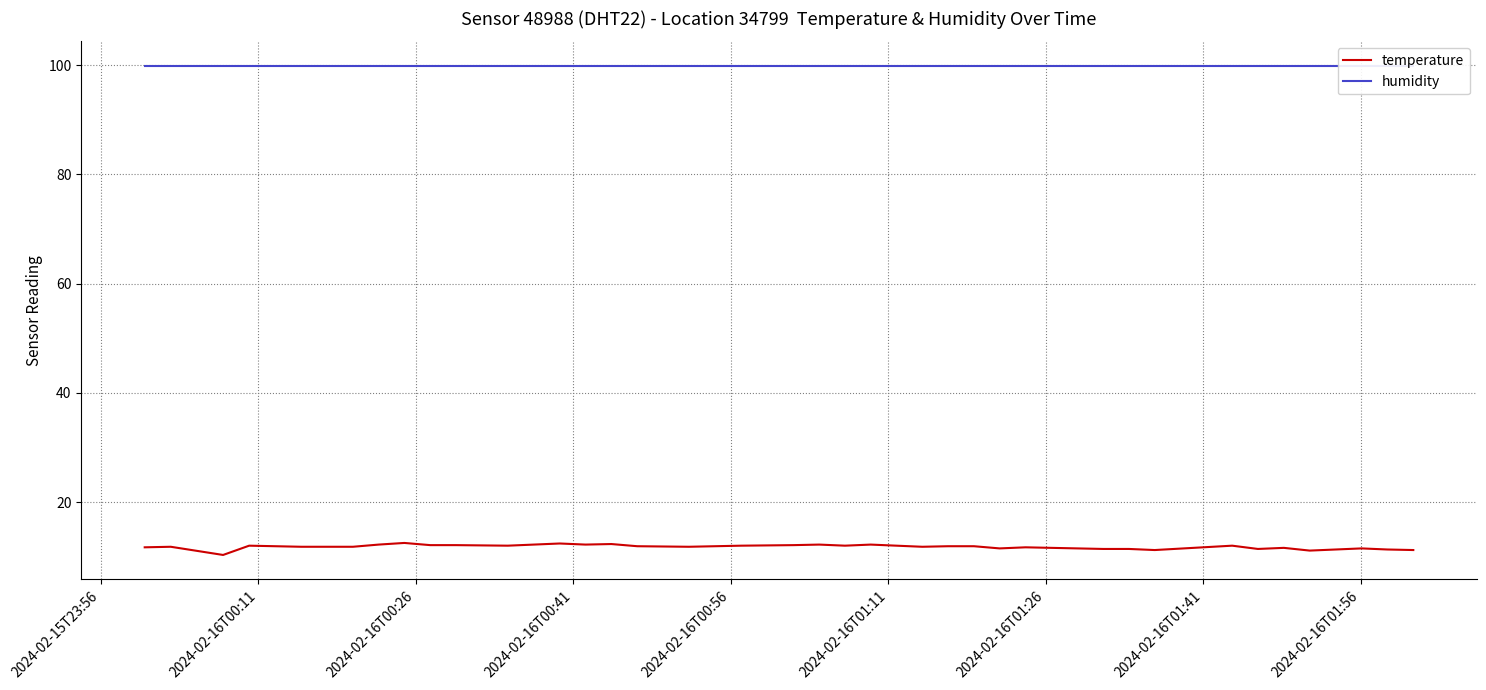

True or false: temperature and humidity cross at least once.

False